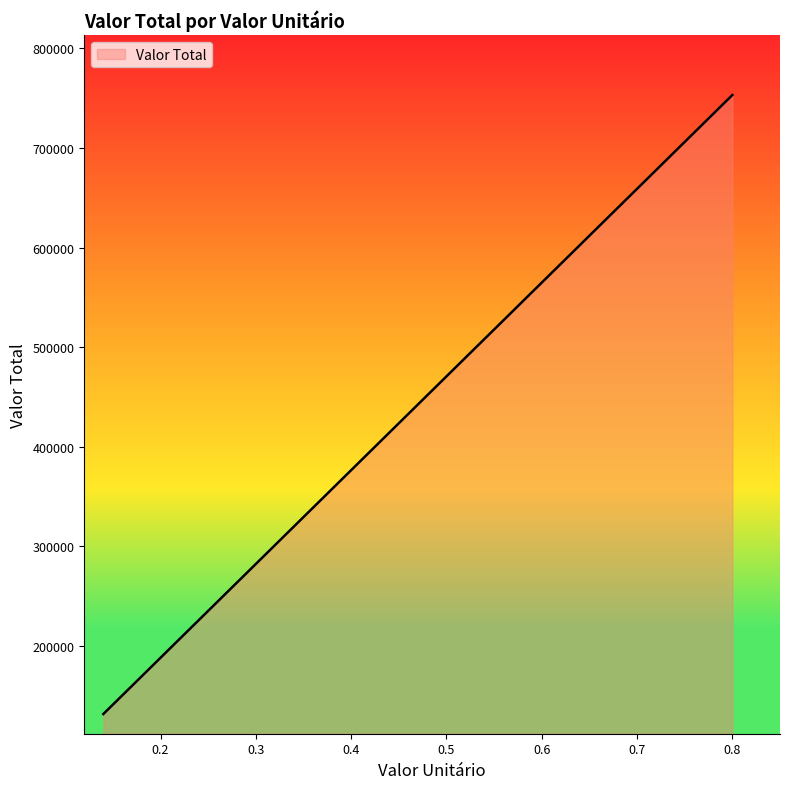

Count the number of data series in this chart.

1